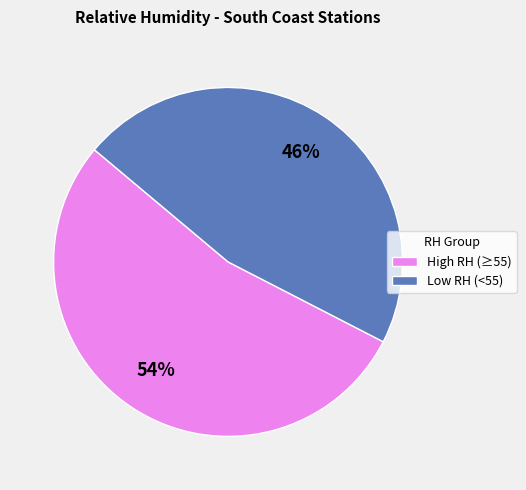

To the nearest percent, what percentage of the pie is Low RH (<55)?

46%